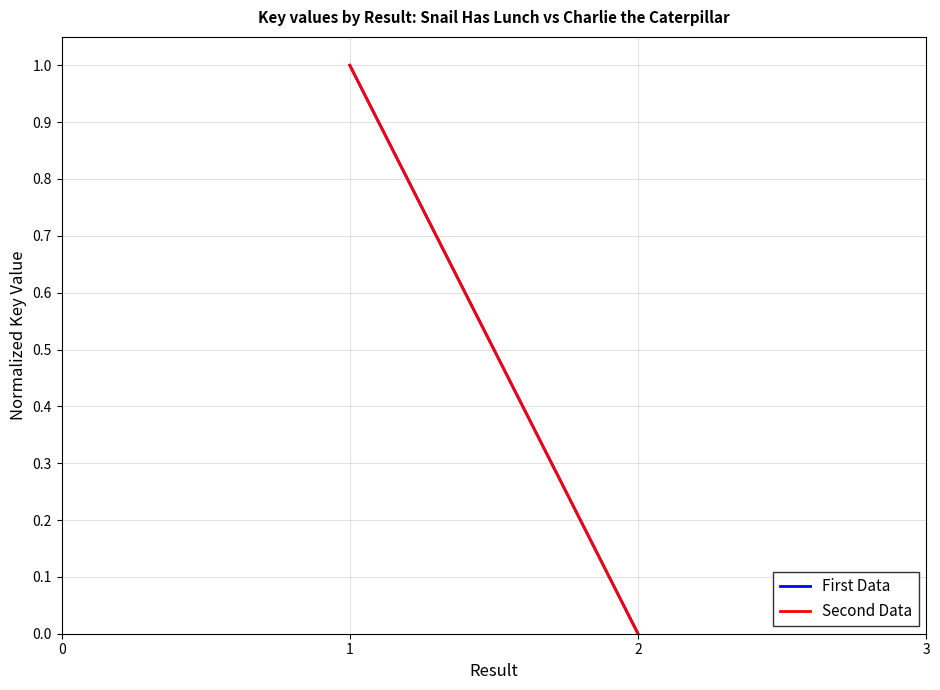

Count the Second Data values in the range 0 to 1.

2